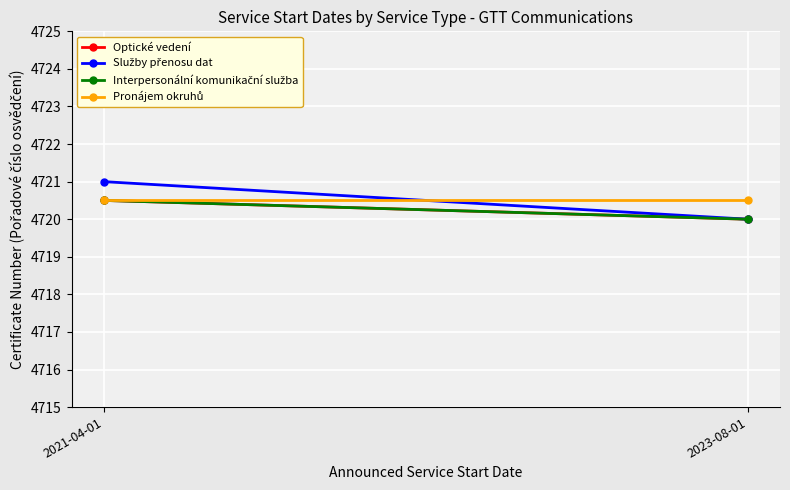

Reading left to right, list all the values displayed in this chart.

Optické vedení: 4720.5	4720.0
Služby přenosu dat: 4721.0	4720.0
Interpersonální komunikační služba: 4720.5	4720.0
Pronájem okruhů: 4720.5	4720.5